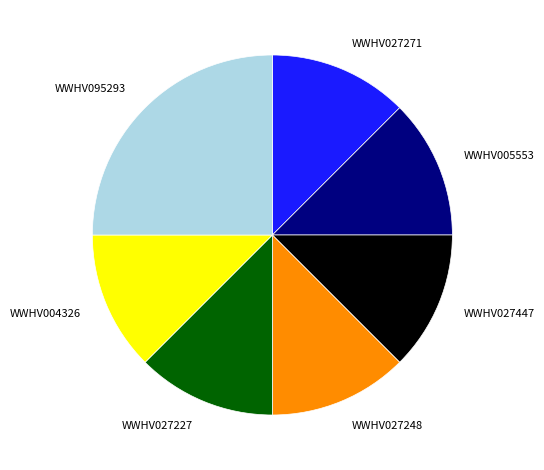

Does any single category account for the majority?

No